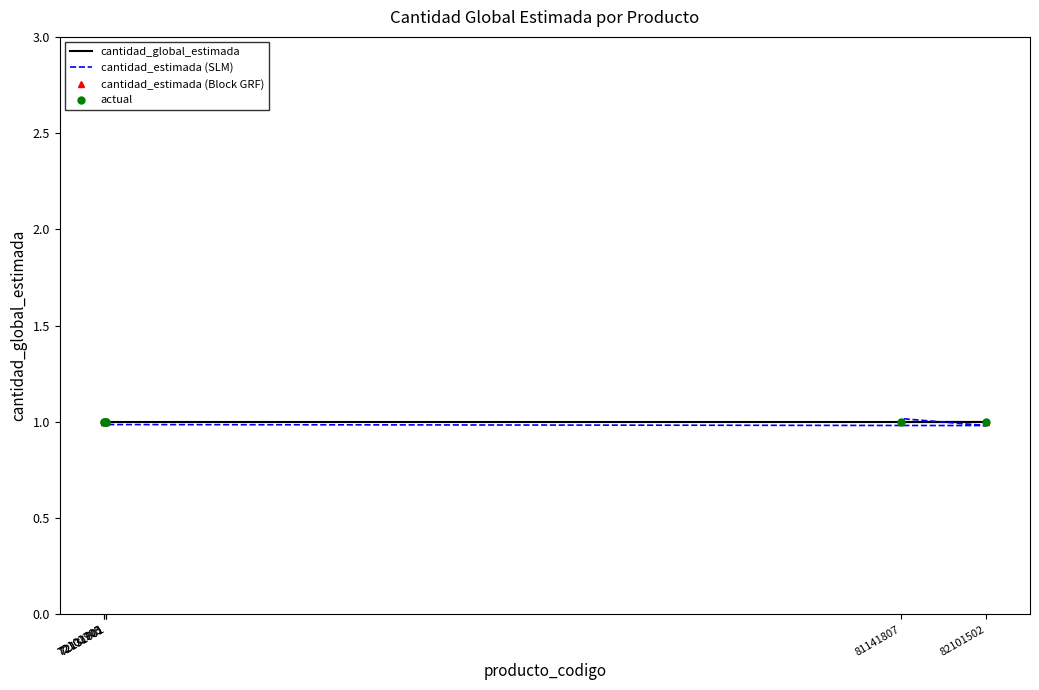

Rank the categories by cantidad_global_estimada value from lowest to highest.

72131601, 72101703, 72102905, 72131701, 82101502, 81141807